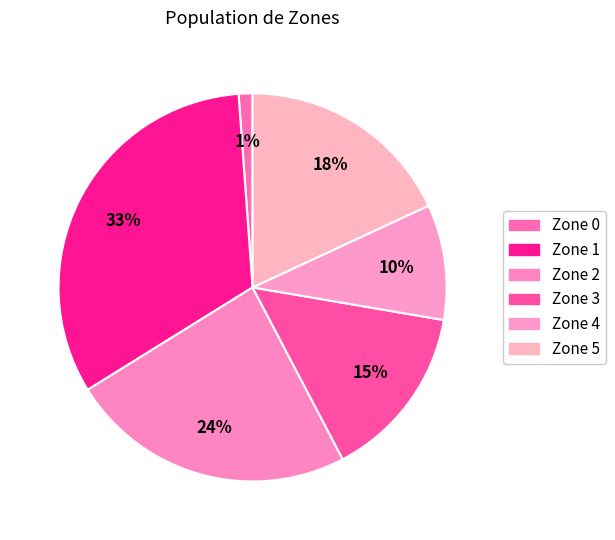

Count the number of slices in the pie.

6